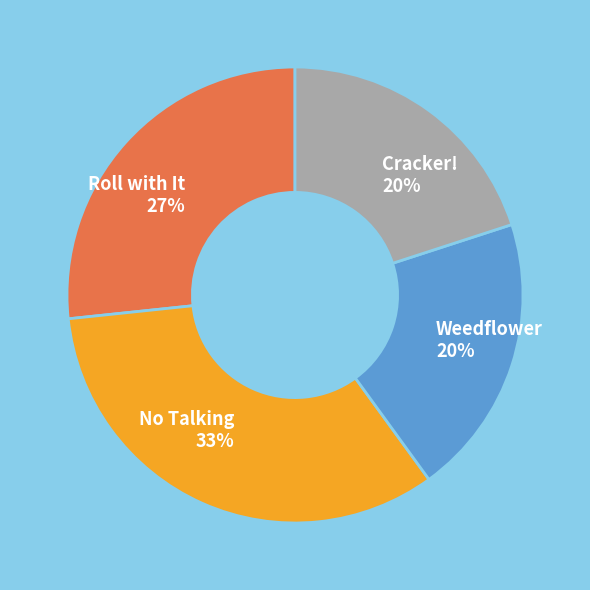

How many slices are in this pie chart?

4